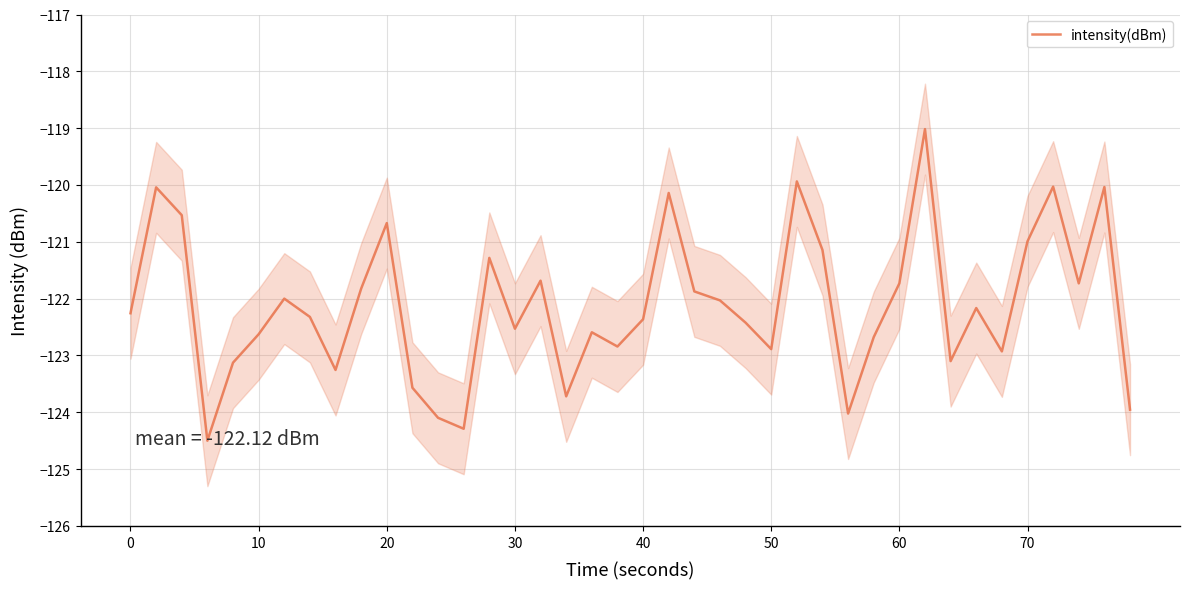

What is the maximum value for intensity(dBm)?

-119.0